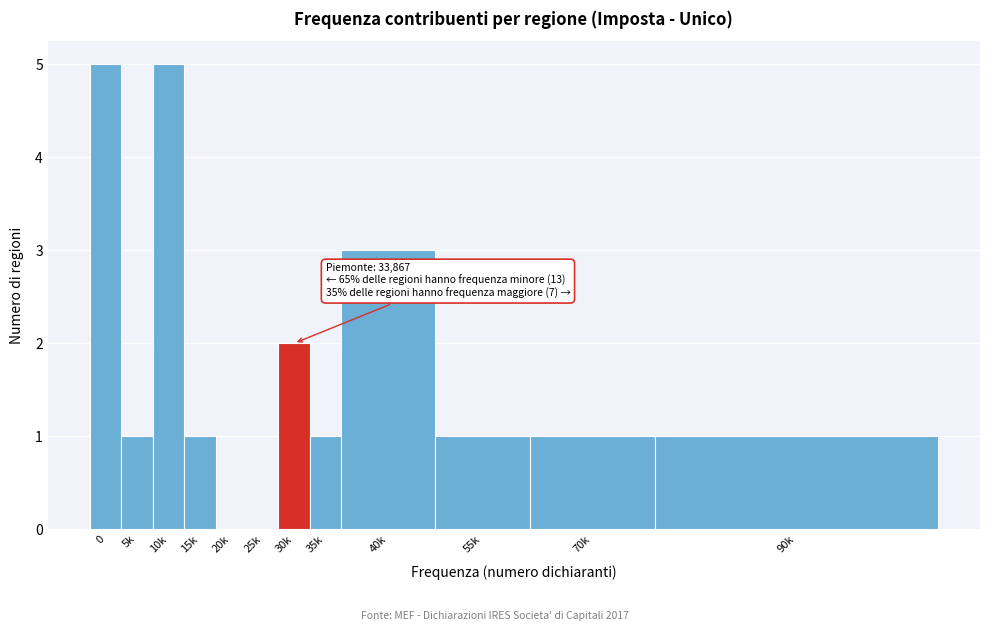

Reading left to right, transcribe all the data shown in this chart.

0=5	5k=1	10k=5	15k=1	20k=0	25k=0	30k=2	35k=1	40k=3	55k=1	70k=1	90k=1